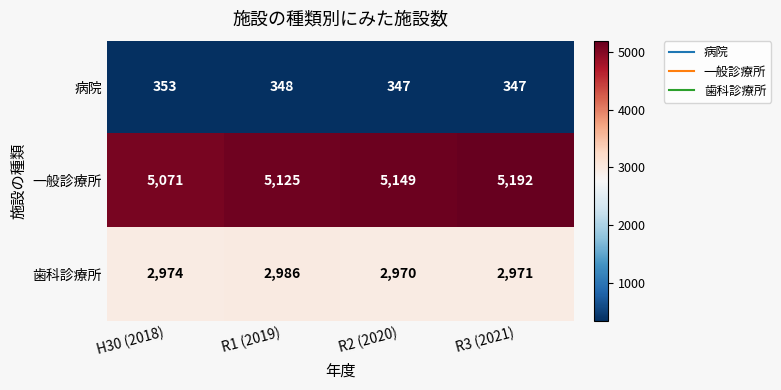

How many categories are shown in the chart?

4